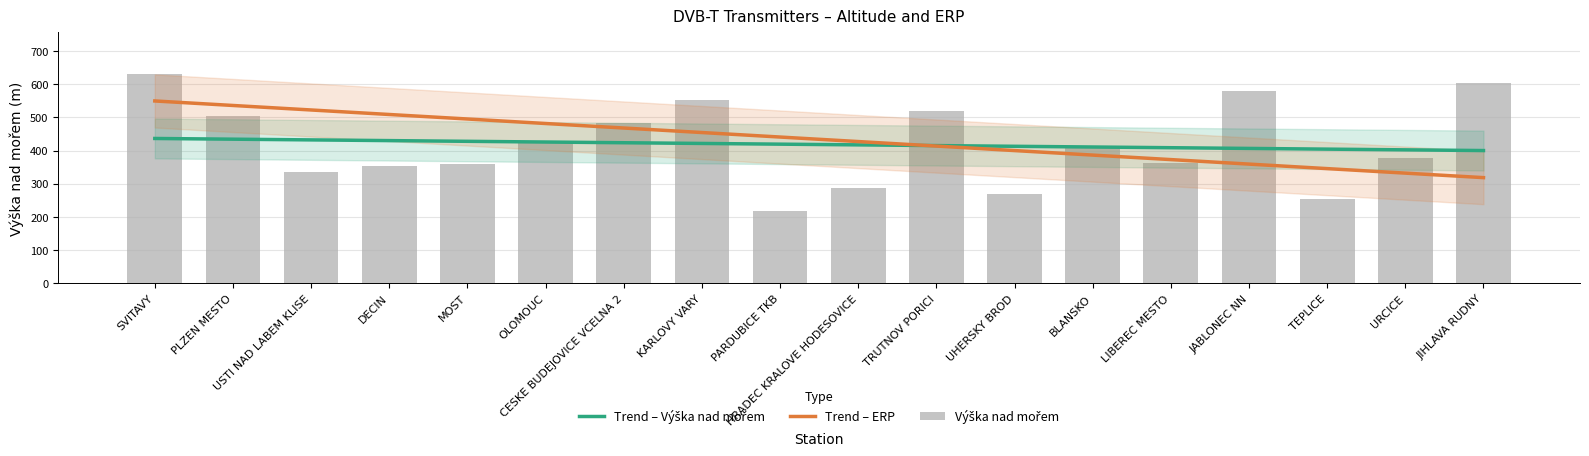

What is the lowest value of the Trend – Výška nad mořem series?

400.3